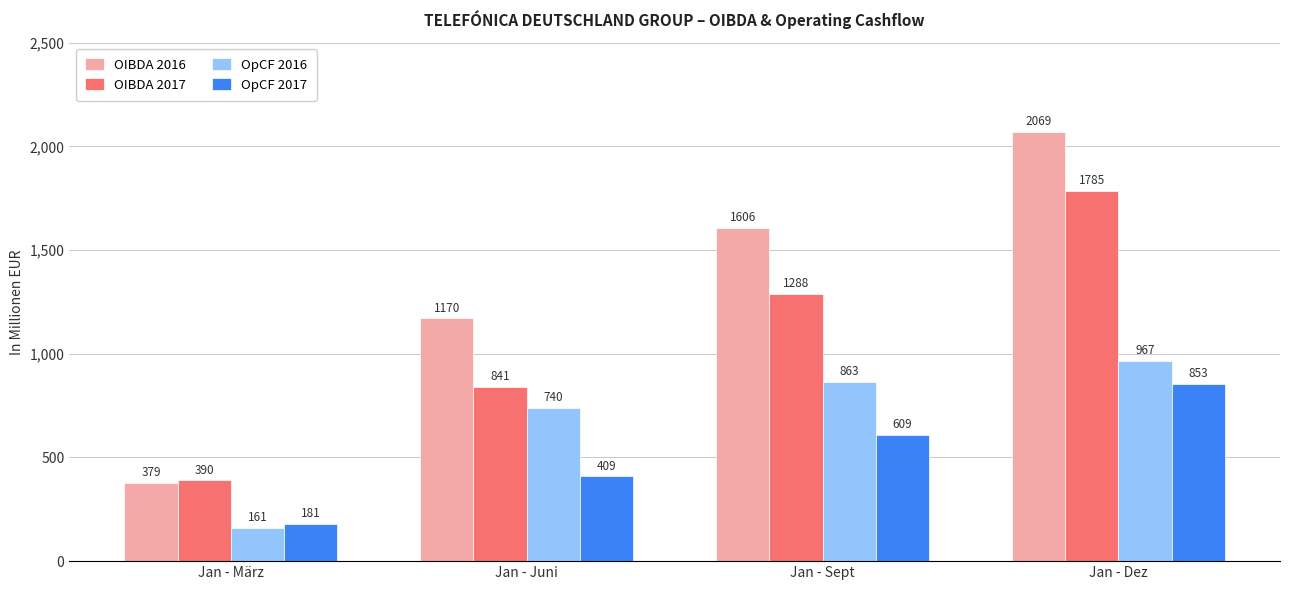

List the labels in order of OIBDA 2016 value, smallest first.

Jan - März, Jan - Juni, Jan - Sept, Jan - Dez